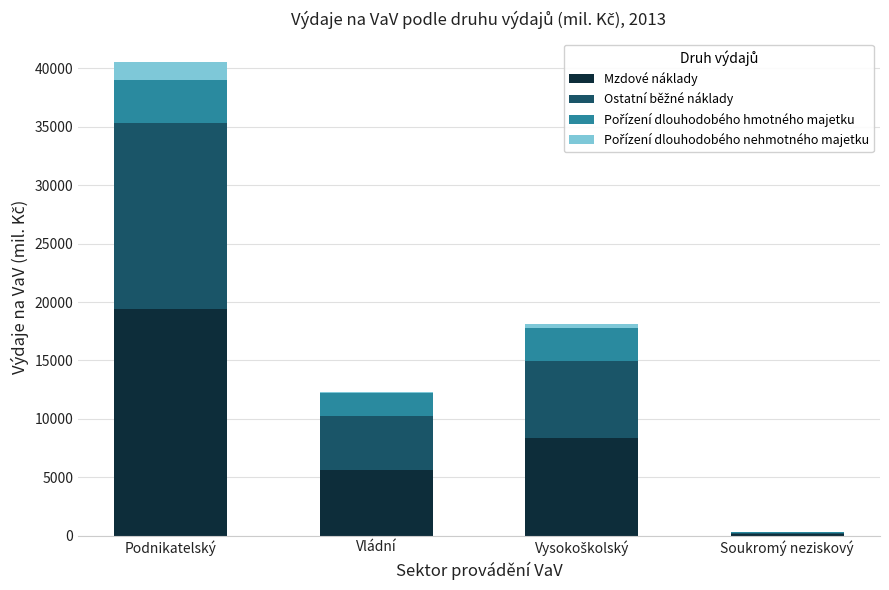

What is the total value across all series at Podnikatelský?

40521.9